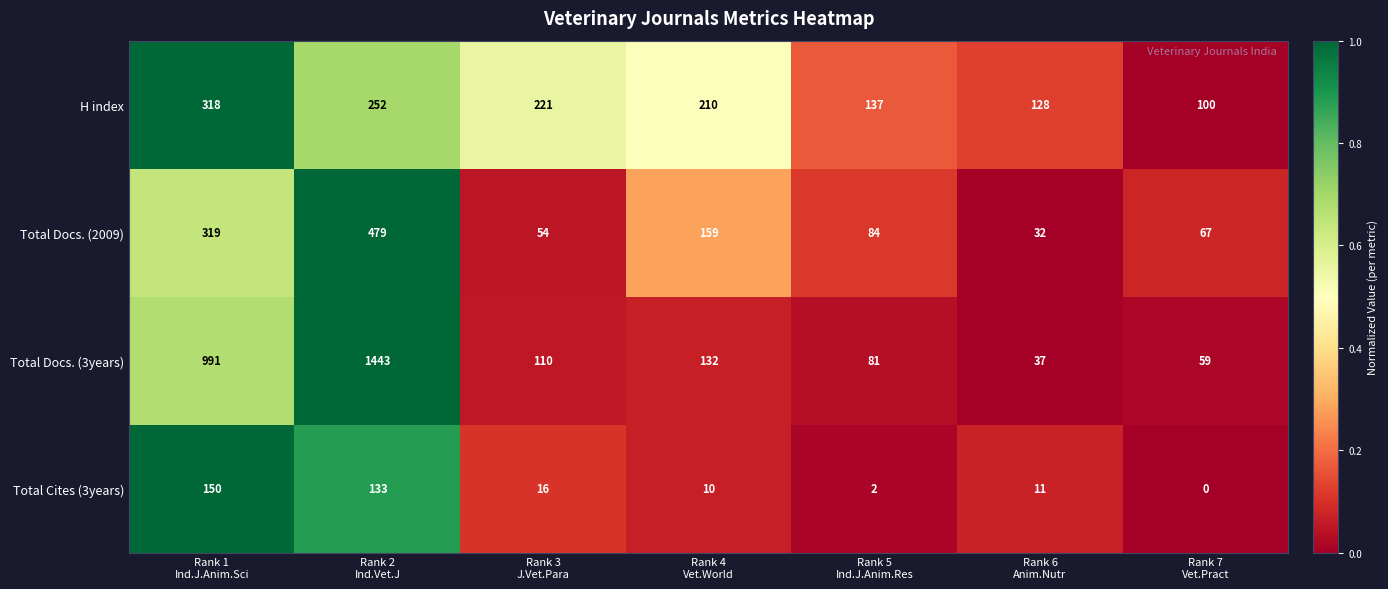

Reading left to right, transcribe all the data shown in this chart.

H index: 318	252	221	210	137	128	100
Total Docs. (2009): 319	479	54	159	84	32	67
Total Docs. (3years): 991	1443	110	132	81	37	59
Total Cites (3years): 150	133	16	10	2	11	0